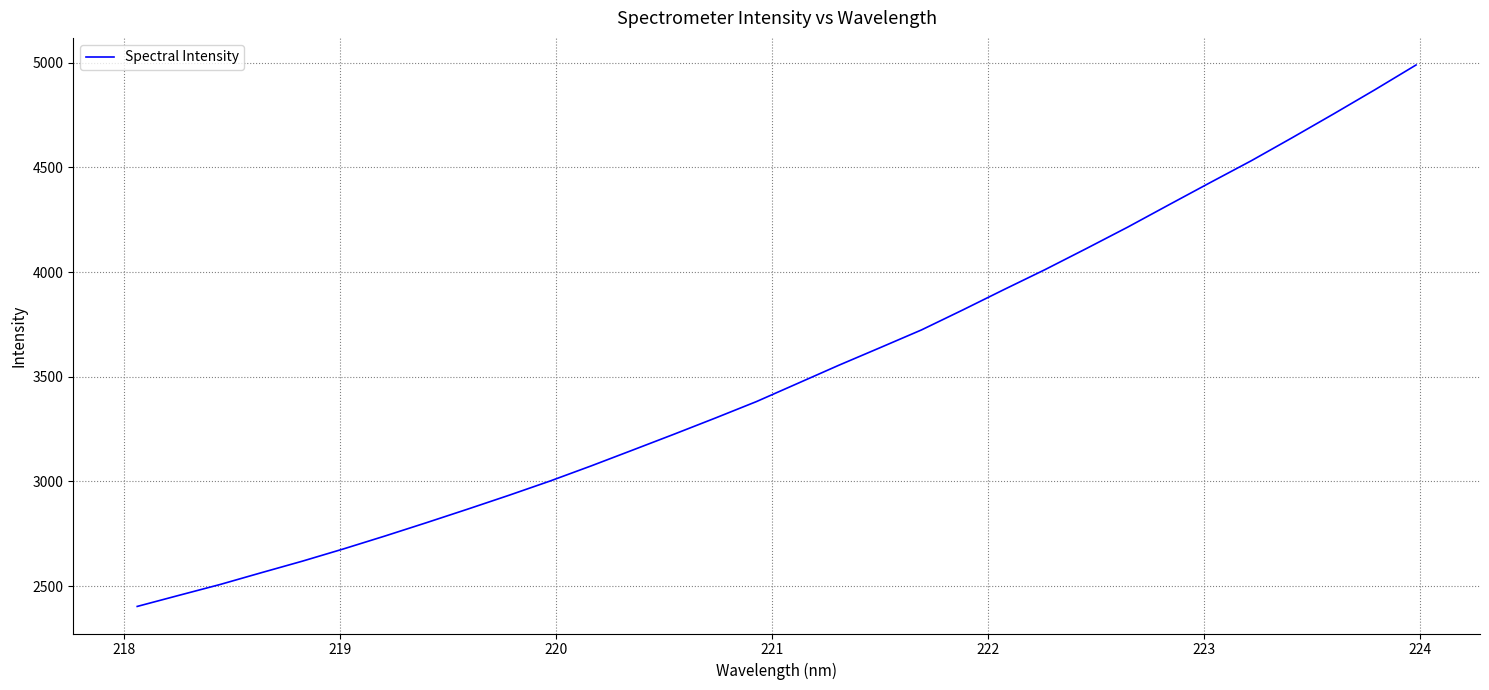

What is the difference between the maximum and minimum values?

2586.6